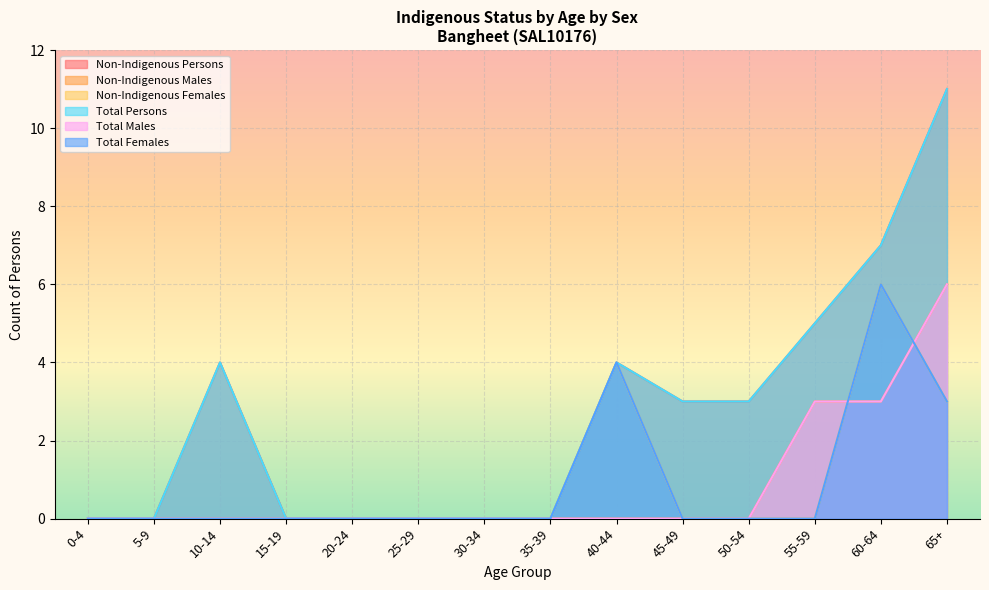

Which series has the largest total across all categories?

Non-Indigenous Persons